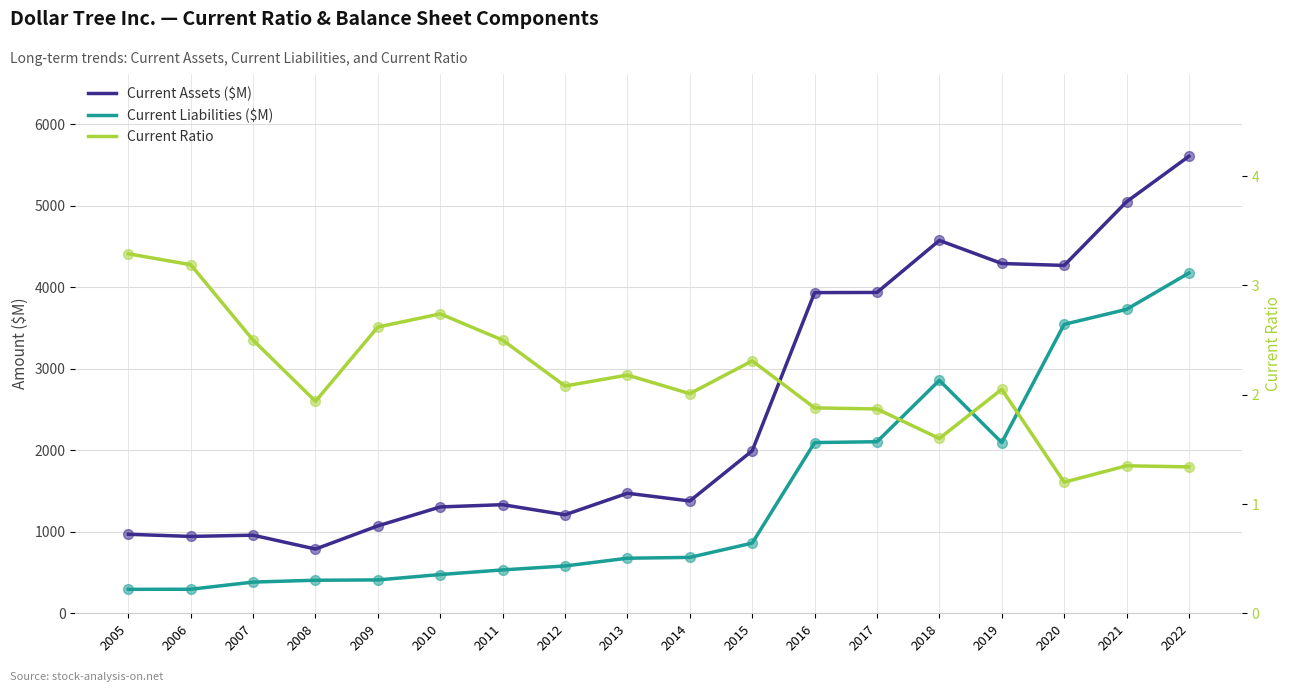

At which category is the sum across all series the highest?

2022